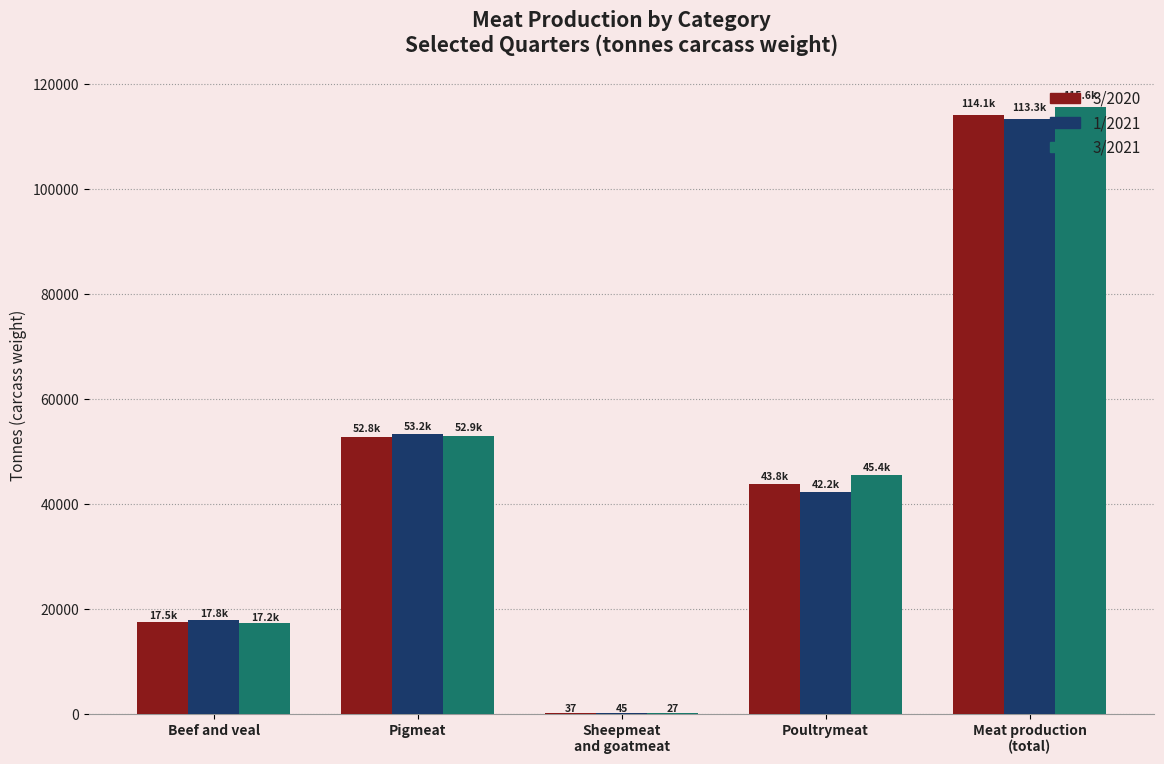

How many categories are shown in the chart?

5